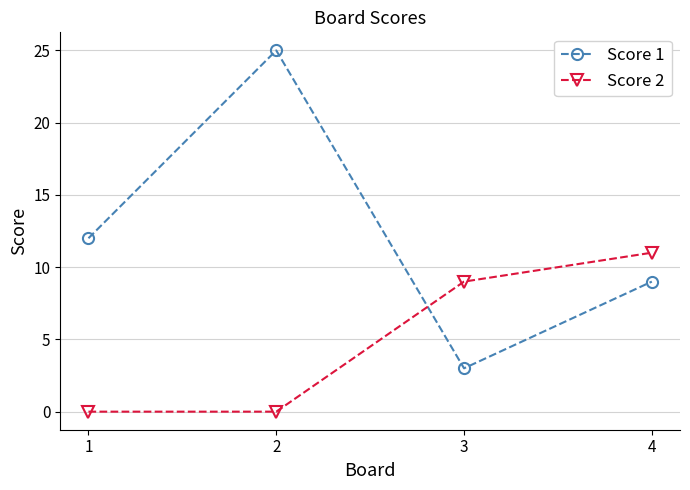

Is this an area chart (filled region under the line)?

No